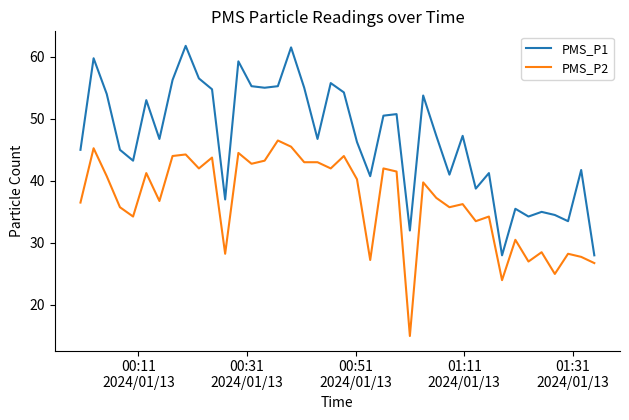

True or false: PMS_P1 and PMS_P2 intersect in this chart.

False